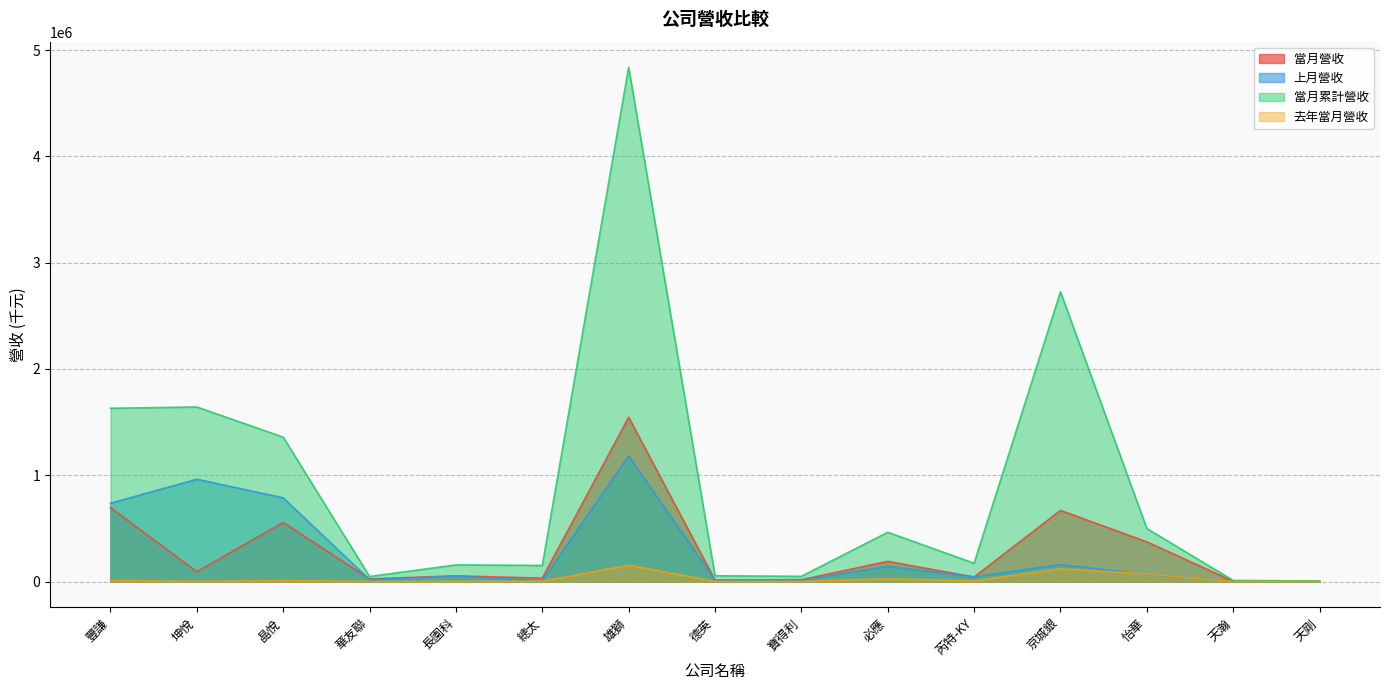

In 當月累計營收, how many points are higher than both neighbors (excluding endpoints)?

5